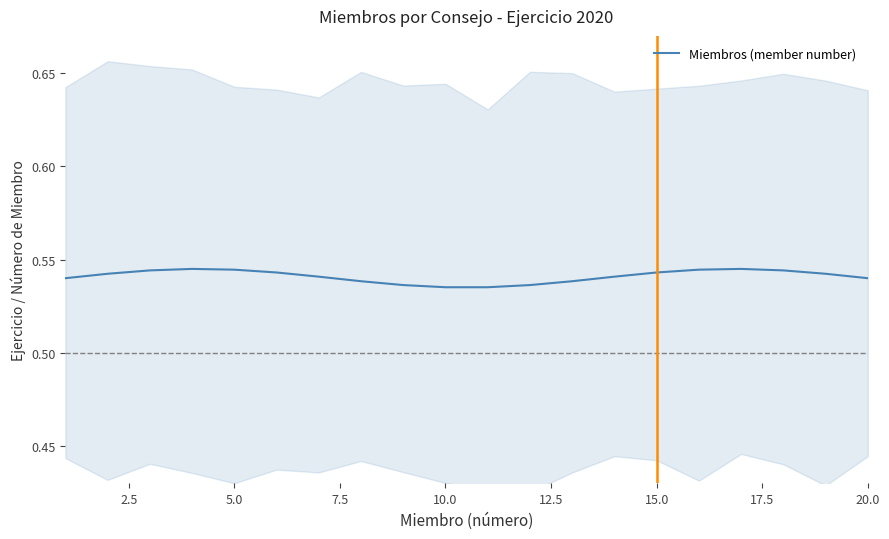

True or false: the data has more than 1 interior local peaks.

True